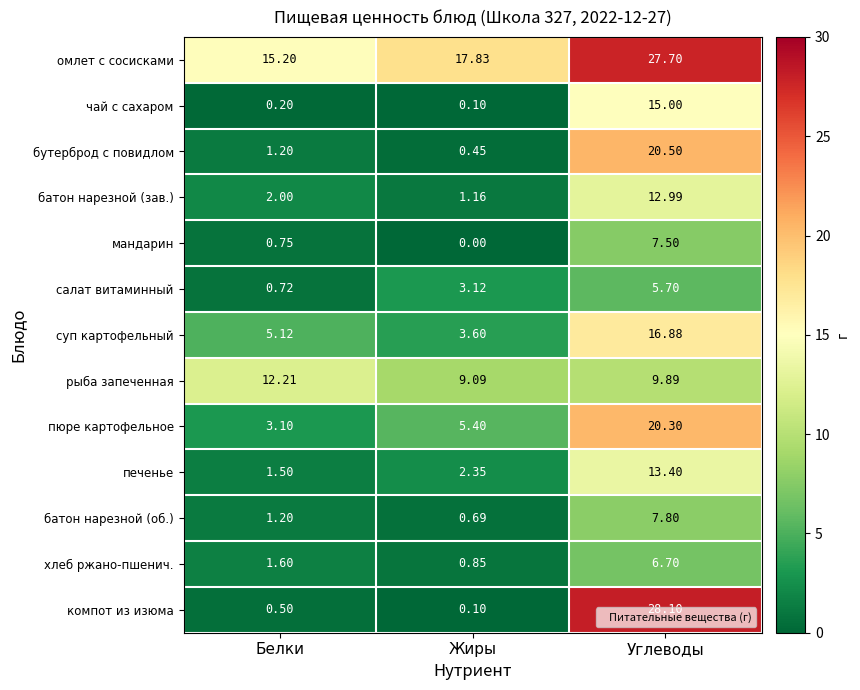

Which series has the largest range (max minus min)?

компот из изюма